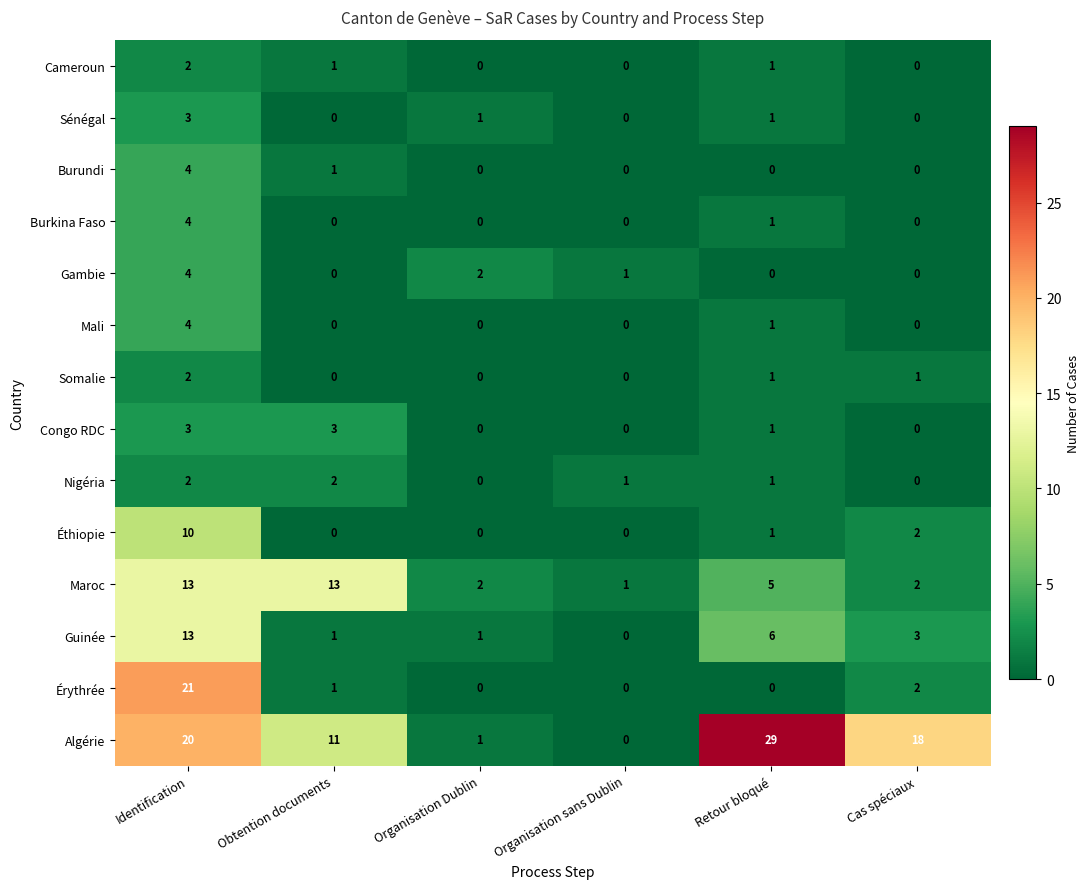

What is the sum of all Somalie values?

4